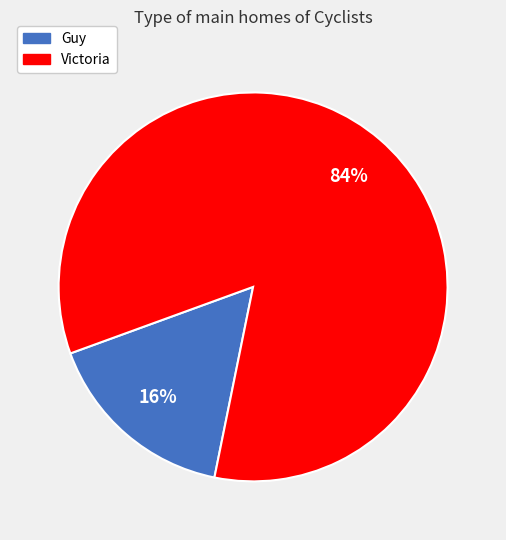

Which category accounts for the majority?

Victoria